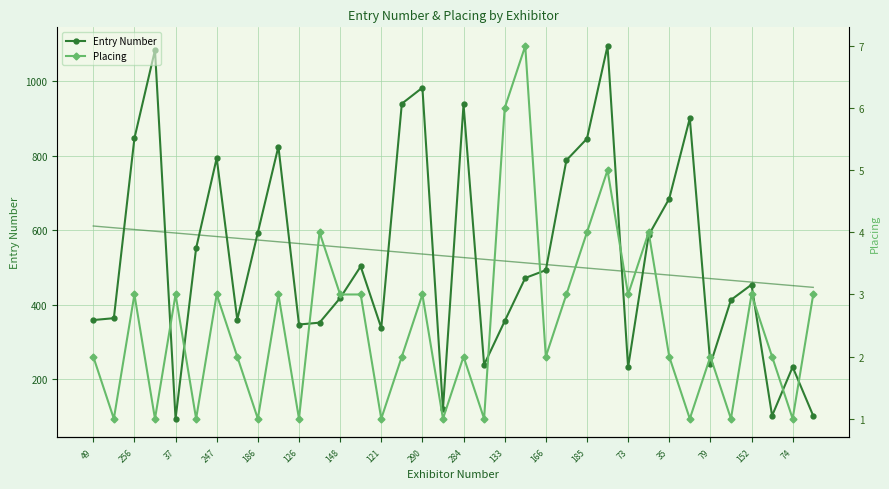

How many values in the Entry Number series are below 472?

18